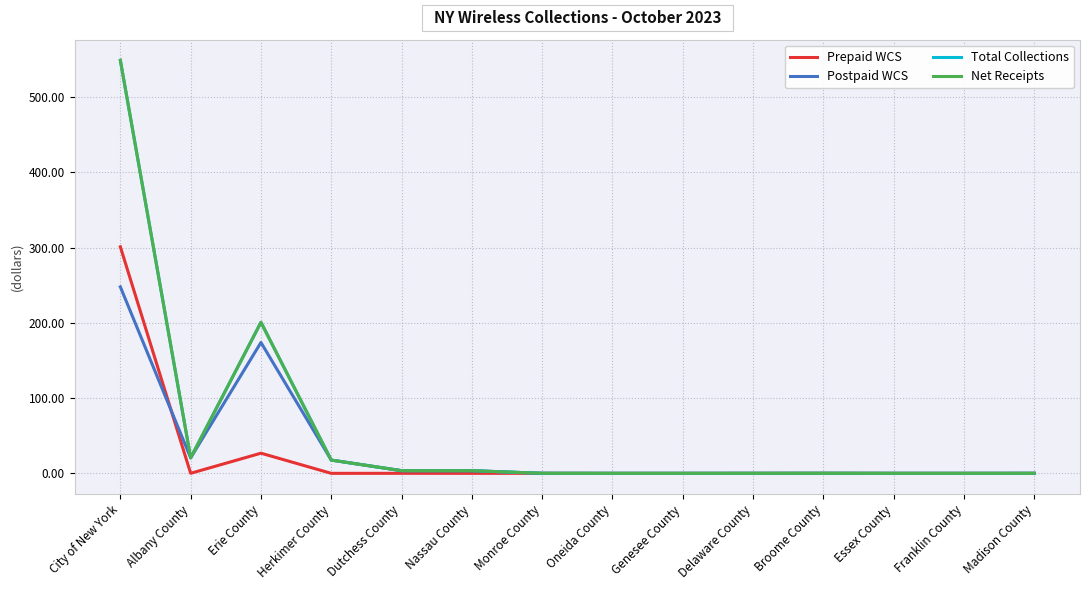

Reading left to right, what are all the values shown in this chart?

Prepaid WCS: 301.2	0.1	26.8	0.0	0.0	0.0	0.1	0.0	0.0	0.0	0.1	0.0	0.0	0.0
Postpaid WCS: 247.9	20.6	174.0	17.6	3.5	3.5	0.0	0.0	0.0	0.0	0.0	0.0	0.0	0.0
Total Collections: 549.1	20.6	200.8	17.6	3.6	3.5	0.1	0.0	0.0	0.0	0.1	0.0	0.0	0.0
Net Receipts: 549.1	20.6	200.8	17.6	3.6	3.5	0.1	0.0	0.0	0.0	0.1	0.0	0.0	0.0